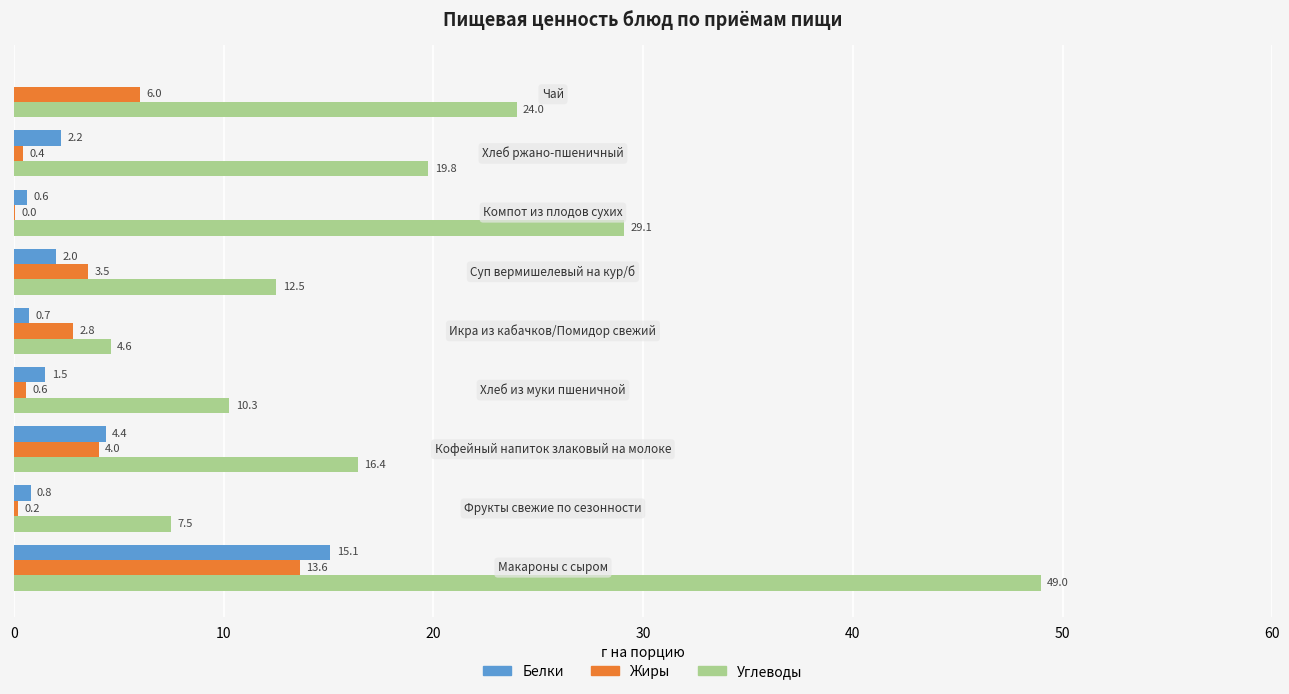

What is the greatest value displayed?

49.0